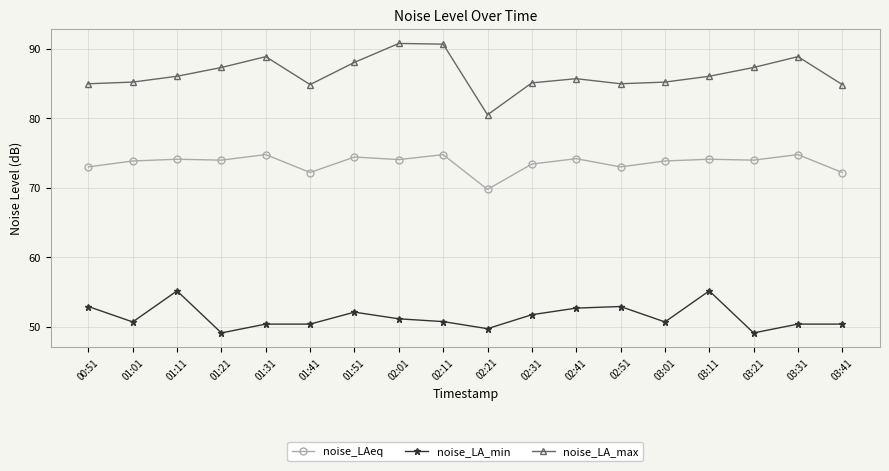

Is it true that noise_LAeq equals 34.7 at 02:21?

False